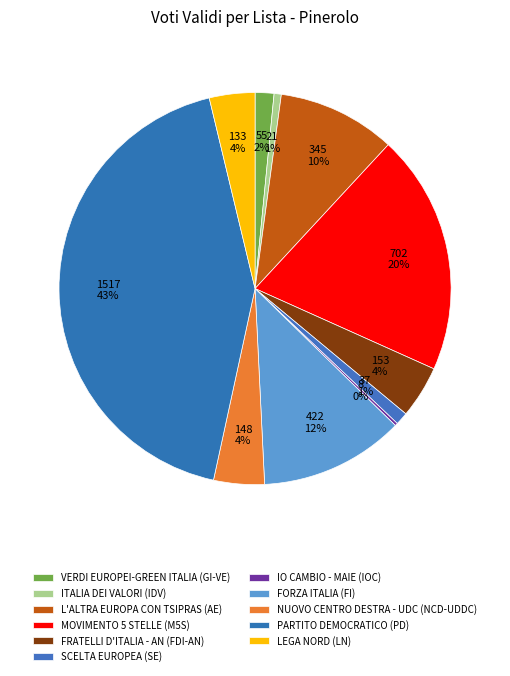

Which slice is the largest?

PD